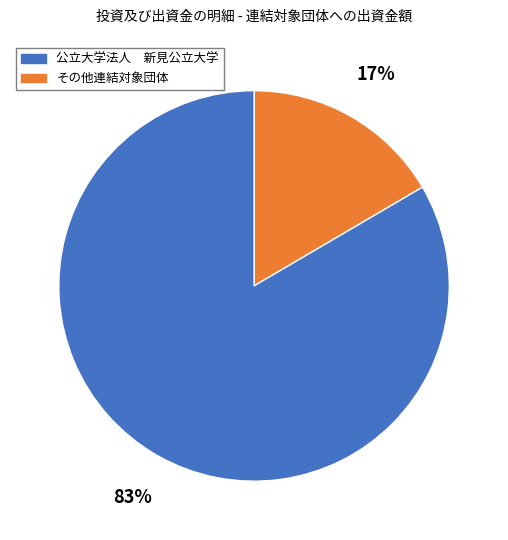

To the nearest percent, what is the average slice percentage?

50%